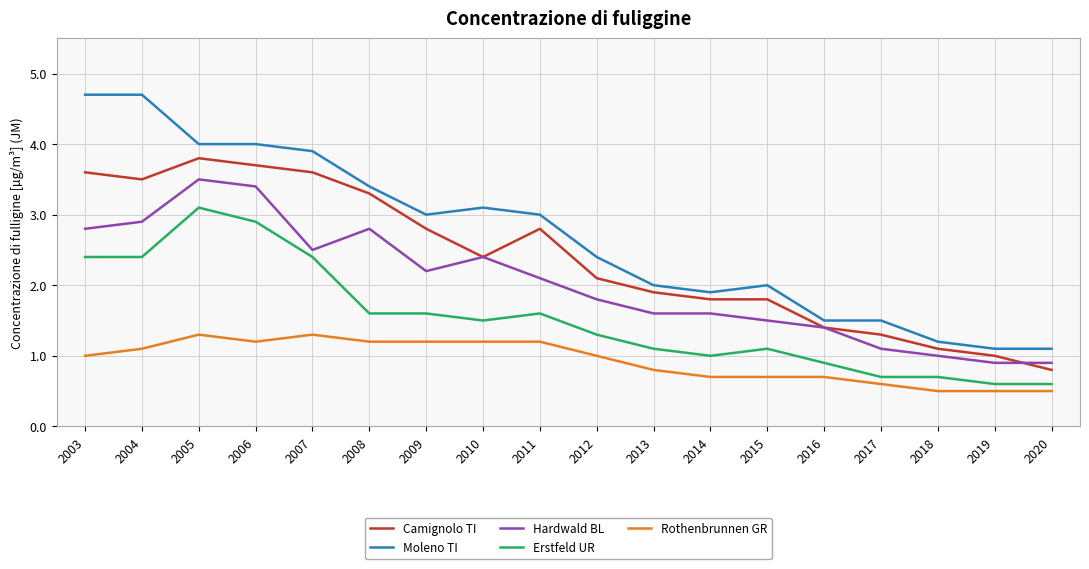

Rank the series at 2018 from highest to lowest value.

Moleno TI, Camignolo TI, Hardwald BL, Erstfeld UR, Rothenbrunnen GR